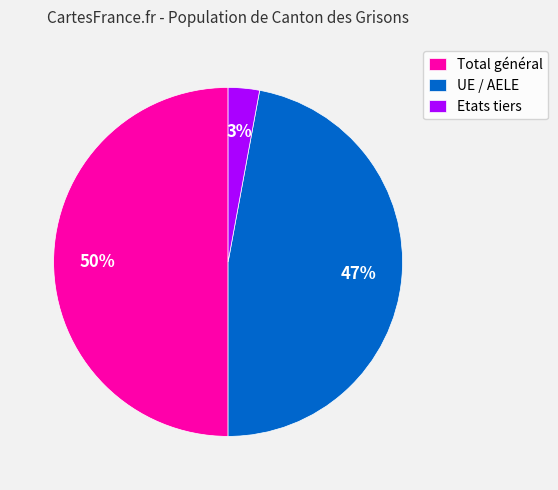

Is it true that UE / AELE is 47% of the pie?

True